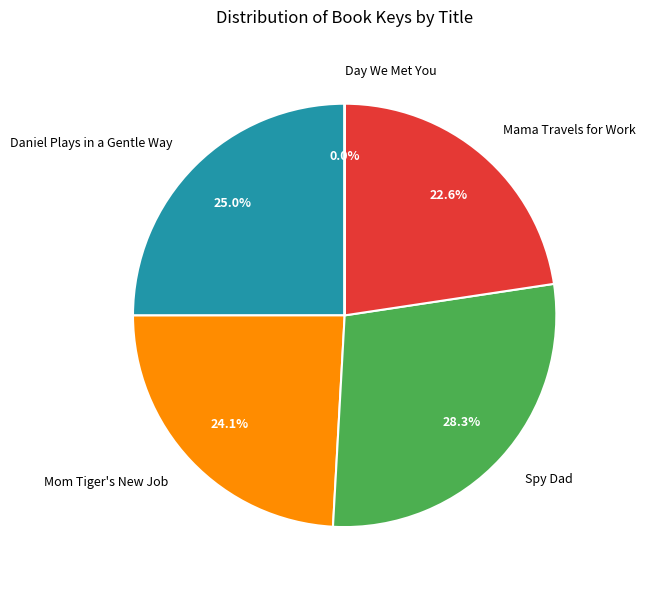

Which has a higher value, Spy Dad or Mom Tiger's New Job?

Spy Dad